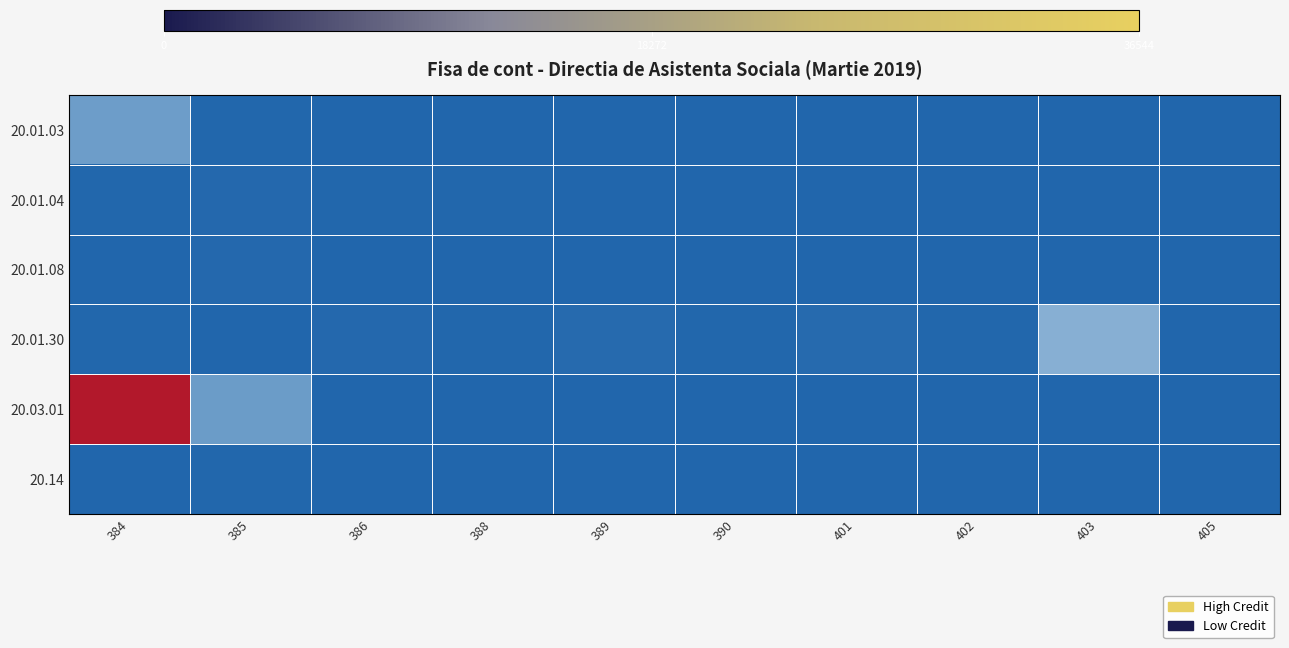

Reading left to right, list all the values displayed in this chart.

20.01.03: 384=5579.5	385=177.5	386=0.0	388=0.0	389=0.0	390=0.0	401=0.0	402=0.0	403=0.0	405=0.0
20.01.04: 384=237.2	385=352.0	386=283.2	388=210.4	389=0.0	390=0.0	401=0.0	402=0.0	403=0.0	405=0.0
20.01.08: 384=93.4	385=372.4	386=59.0	388=55.8	389=55.8	390=0.0	401=0.0	402=0.0	403=0.0	405=0.0
20.01.30: 384=160.0	385=50.0	386=330.9	388=142.8	389=500.0	390=250.0	401=555.6	402=142.8	403=7557.0	405=0.0
20.03.01: 384=36544.3	385=5535.1	386=0.0	388=0.0	389=0.0	390=0.0	401=0.0	402=0.0	403=0.0	405=0.0
20.14: 384=108.5	385=217.1	386=0.0	388=0.0	389=0.0	390=0.0	401=0.0	402=0.0	403=0.0	405=0.0